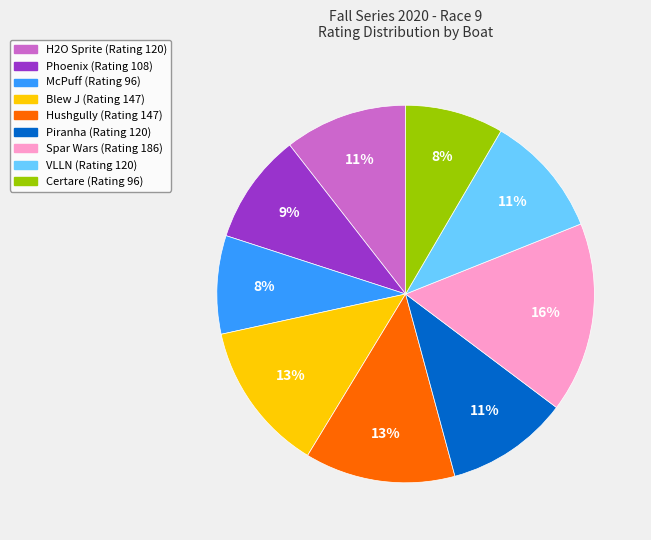

To the nearest percent, what is the difference between the largest and smallest slice percentages?

8%